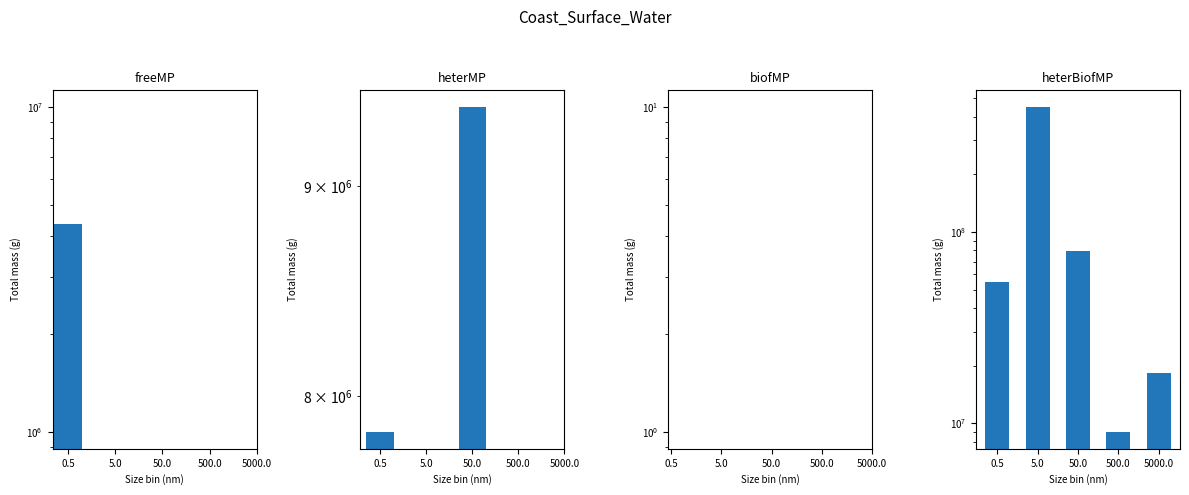

What is the difference between the highest and lowest values at 0.5?

50496311.0